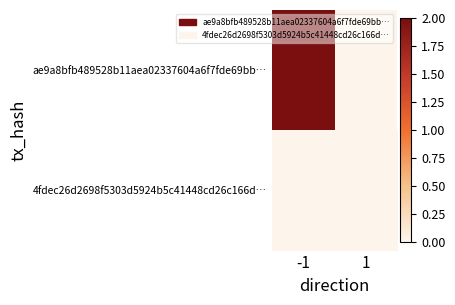

Which has a higher value, 1 or -1?

-1